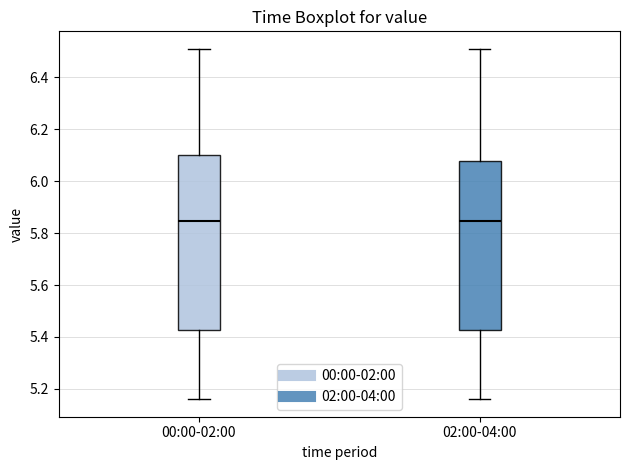

Comparing the boxes themselves (not the whiskers), which one is the tallest?

00:00-02:00